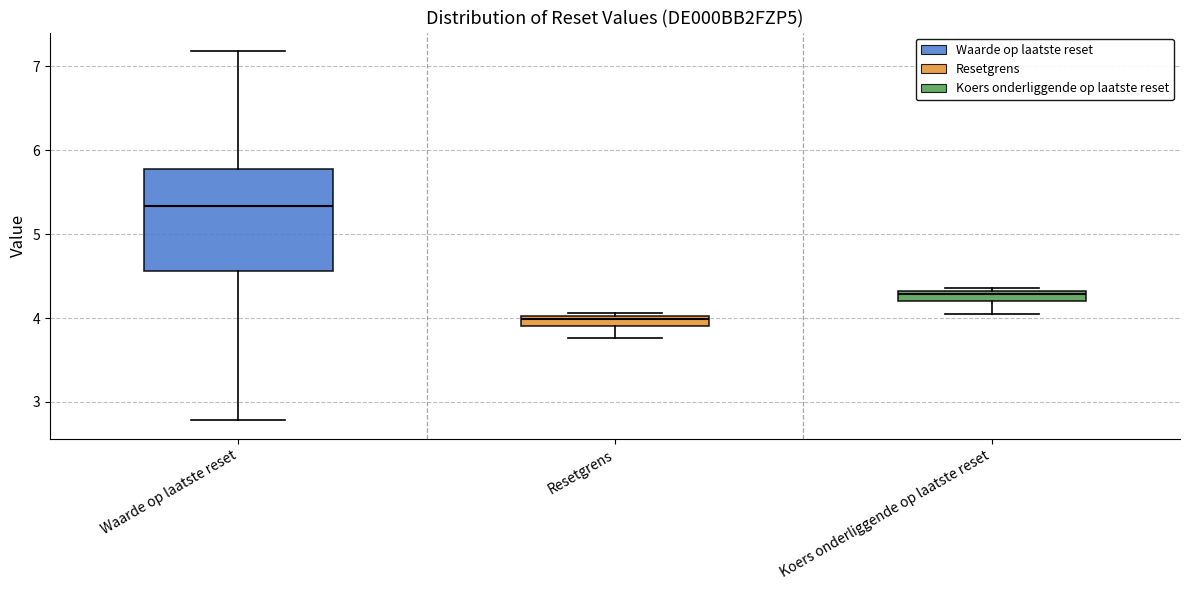

Which box is the tallest, from its lower edge to its upper edge?

Waarde op laatste reset